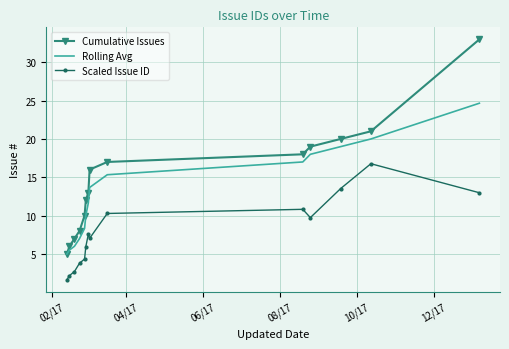

True or false: Scaled Issue ID and Rolling Avg cross at least once.

False